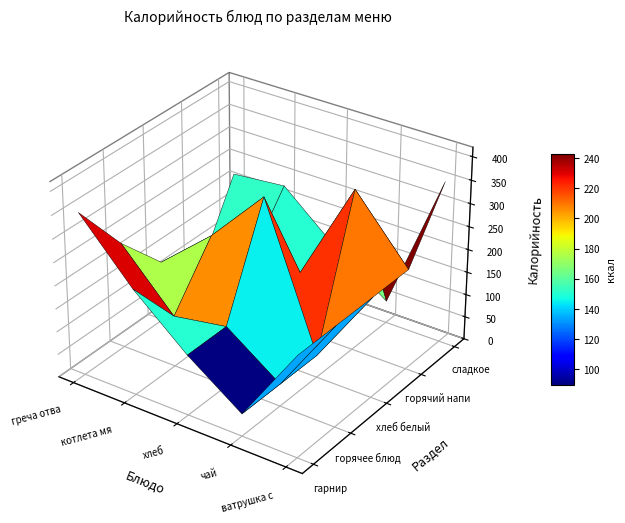

What is the sum of the ватрушка с повидлом values at 4 and 1?

462.9